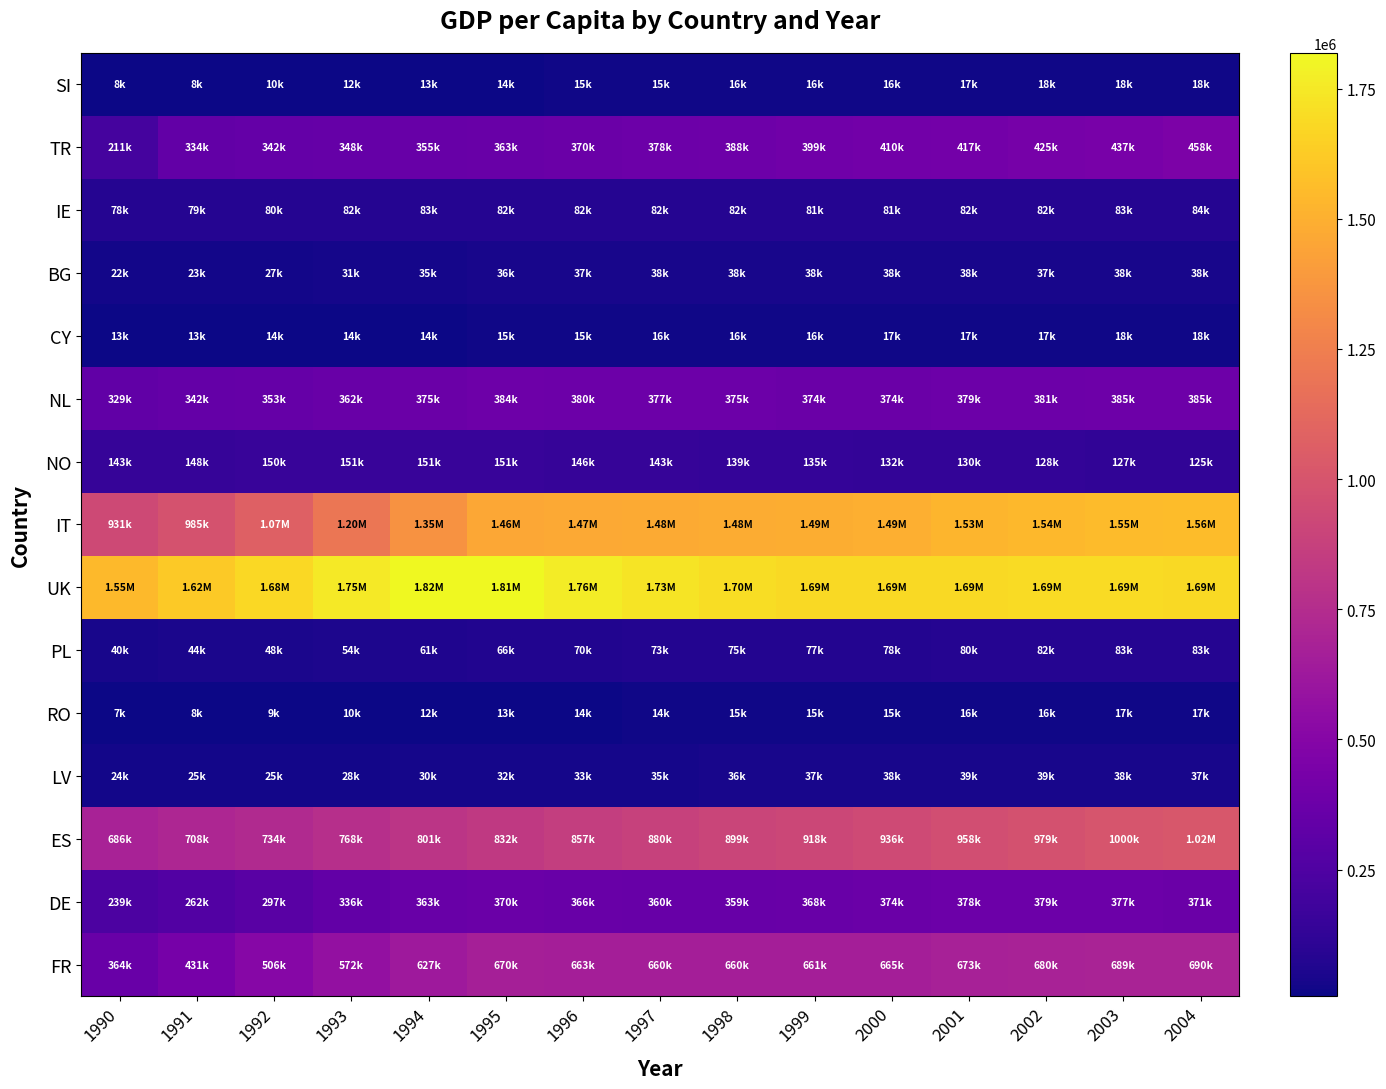

Reading left to right, list all the values displayed in this chart.

SI: 1990=7756	1991=8496	1992=9937	1993=11545	1994=13228	1995=14086	1996=14801	1997=15181	1998=15644	1999=15996	2000=16423	2001=17130	2002=17613	2003=17949	2004=18088
TR: 1990=210641	1991=334155	1992=341587	1993=348438	1994=355103	1995=362569	1996=370213	1997=378064	1998=387678	1999=399250	2000=410212	2001=417454	2002=424717	2003=437278	2004=457898
IE: 1990=78315	1991=79189	1992=79981	1993=81821	1994=82680	1995=82455	1996=81934	1997=81958	1998=81593	1999=81173	2000=81325	2001=81746	2002=82100	2003=83043	2004=84237
BG: 1990=22344	1991=23443	1992=26753	1993=31438	1994=34626	1995=36348	1996=36895	1997=37860	1998=37565	1999=38263	2000=37909	2001=38354	2002=37122	2003=37823	2004=38161
CY: 1990=12881	1991=13207	1992=13566	1993=13929	1994=14247	1995=14698	1996=15181	1997=15624	1998=15961	1999=16274	2000=16550	2001=16753	2002=17331	2003=17757	2004=18187
NL: 1990=329324	1991=342434	1992=352797	1993=362320	1994=374756	1995=383995	1996=379989	1997=377317	1998=375268	1999=374212	2000=373803	2001=378594	2002=380929	2003=385161	2004=385459
NO: 1990=142749	1991=147802	1992=150179	1993=150552	1994=150841	1995=151465	1996=145943	1997=142757	1998=138618	1999=134892	2000=131658	2001=130148	2002=128073	2003=127176	2004=124566
IT: 1990=931329	1991=985430	1992=1074298	1993=1200209	1994=1351847	1995=1459563	1996=1465865	1997=1476921	1998=1484596	1999=1488430	2000=1493857	2001=1525589	2002=1538820	2003=1550320	2004=1562012
UK: 1990=1547866	1991=1616525	1992=1683849	1993=1754348	1994=1818415	1995=1814698	1996=1763946	1997=1729032	1998=1703322	1999=1691052	2000=1686545	2001=1689102	2002=1692006	2003=1693361	2004=1690153
PL: 1990=40156	1991=43727	1992=47578	1993=54380	1994=61292	1995=65935	1996=69765	1997=73139	1998=74512	1999=76725	2000=77836	2001=80046	2002=81746	2003=83332	2004=83362
RO: 1990=7206	1991=7701	1992=8605	1993=10379	1994=12312	1995=13327	1996=14056	1997=14467	1998=14931	1999=15386	2000=15440	2001=15972	2002=16115	2003=16704	2004=16883
LV: 1990=24088	1991=24634	1992=25470	1993=27783	1994=29920	1995=31608	1996=33387	1997=34848	1998=36396	1999=37255	2000=38097	2001=38827	2002=38788	2003=38480	2004=37406
ES: 1990=686120	1991=707780	1992=734271	1993=767892	1994=800794	1995=831902	1996=857015	1997=879863	1998=898676	1999=918136	2000=936267	2001=957574	2002=978553	2003=999855	2004=1016225
DE: 1990=239372	1991=261985	1992=296532	1993=335827	1994=362980	1995=370401	1996=365934	1997=359602	1998=359339	1999=367637	2000=374321	2001=377913	2002=378872	2003=376997	2004=370811
FR: 1990=364115	1991=431498	1992=506437	1993=571592	1994=627024	1995=670047	1996=662711	1997=659520	1998=659575	1999=660823	2000=664617	2001=673231	2002=680239	2003=689420	2004=690078